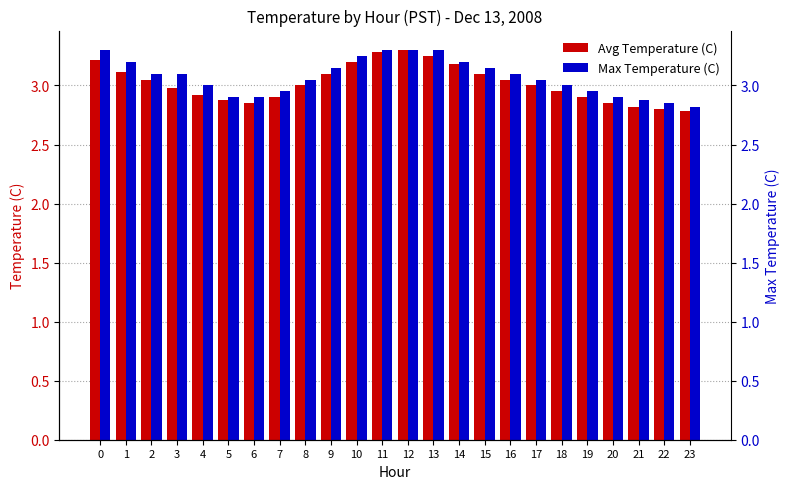

At which label is Avg Temperature (C) closest to 3?

8